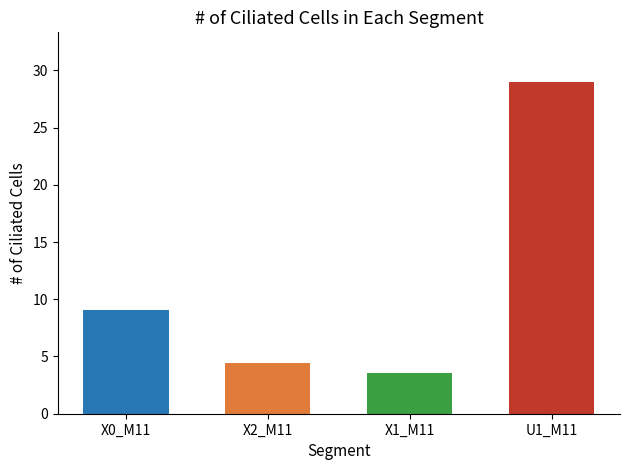

The value of X2_M11 at 02:12 is 1.1. True or false?

False